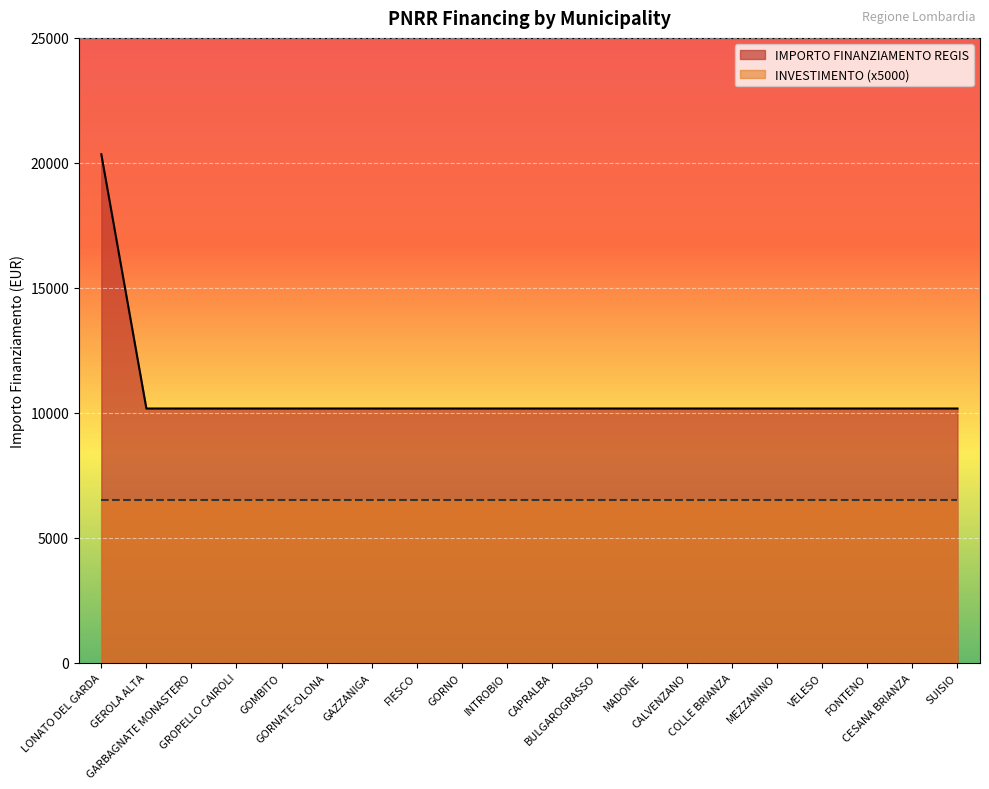

Does the chart display data point markers on the line(s)?

No